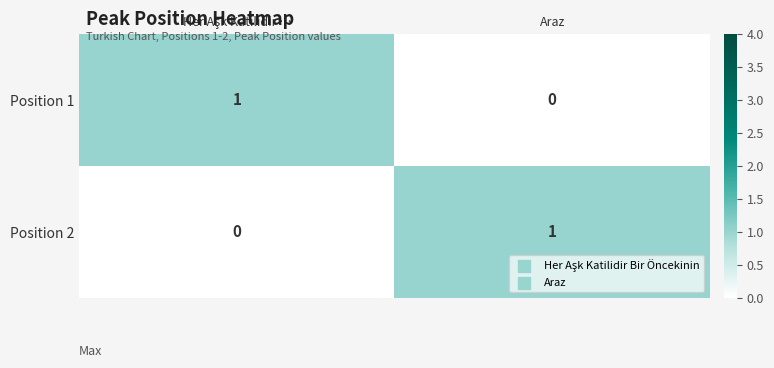

What is the total value across all series at Araz?

1